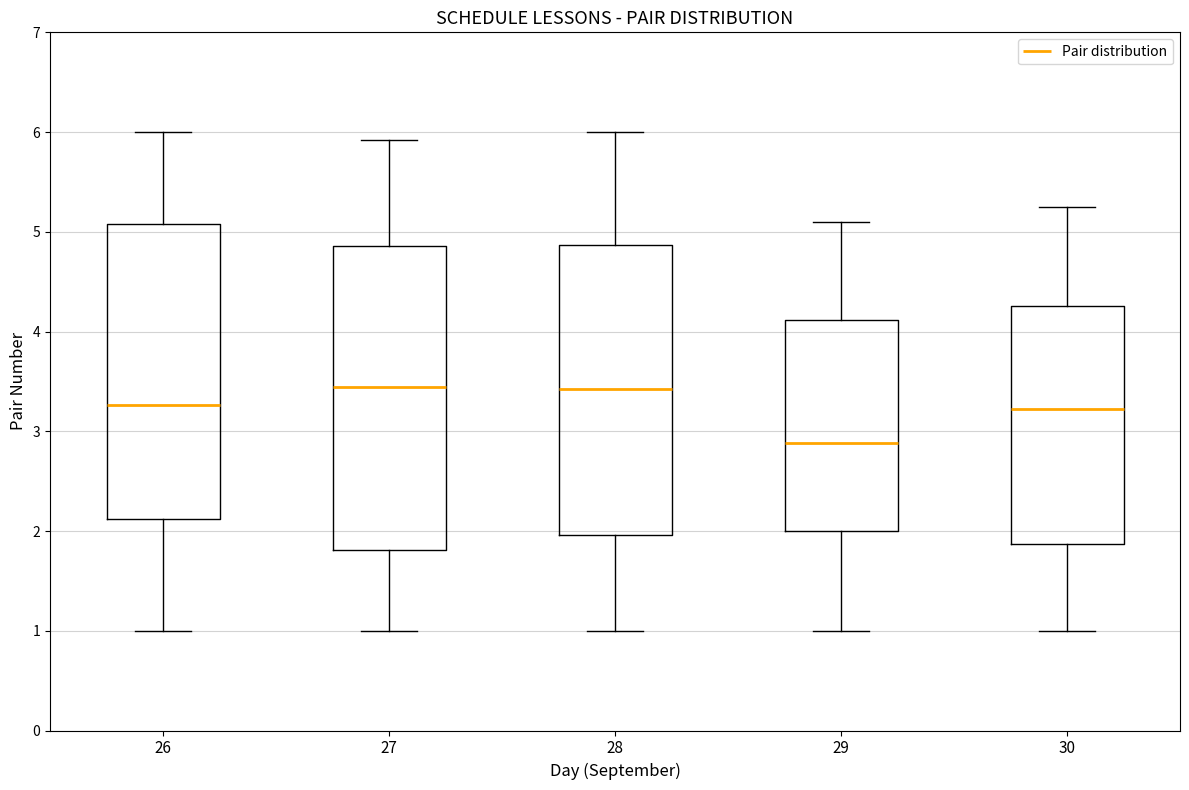

Where does the upper whisker of the box at x = 30 end on the y-axis? The values are not printed on the chart, so give them approximately, as read against the axis.

5.3